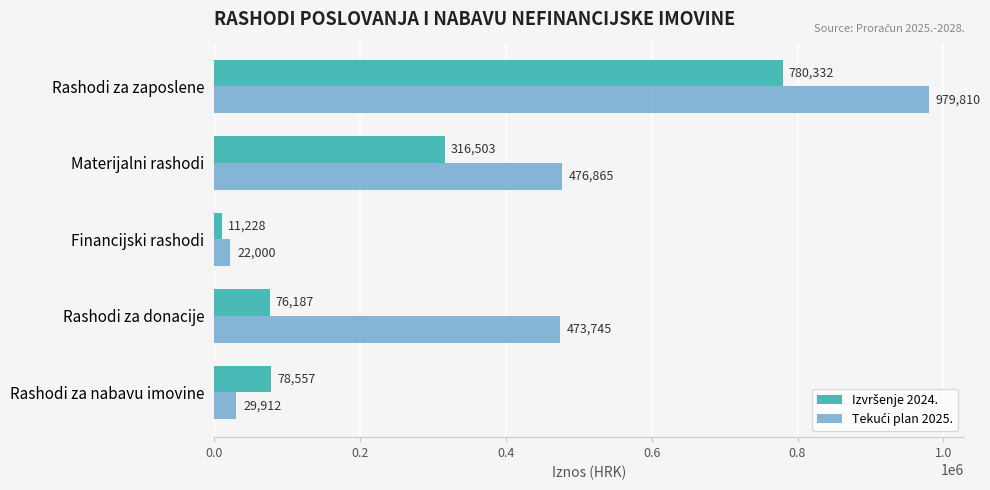

Which label corresponds to the largest value in the chart?

Rashodi za zaposlene